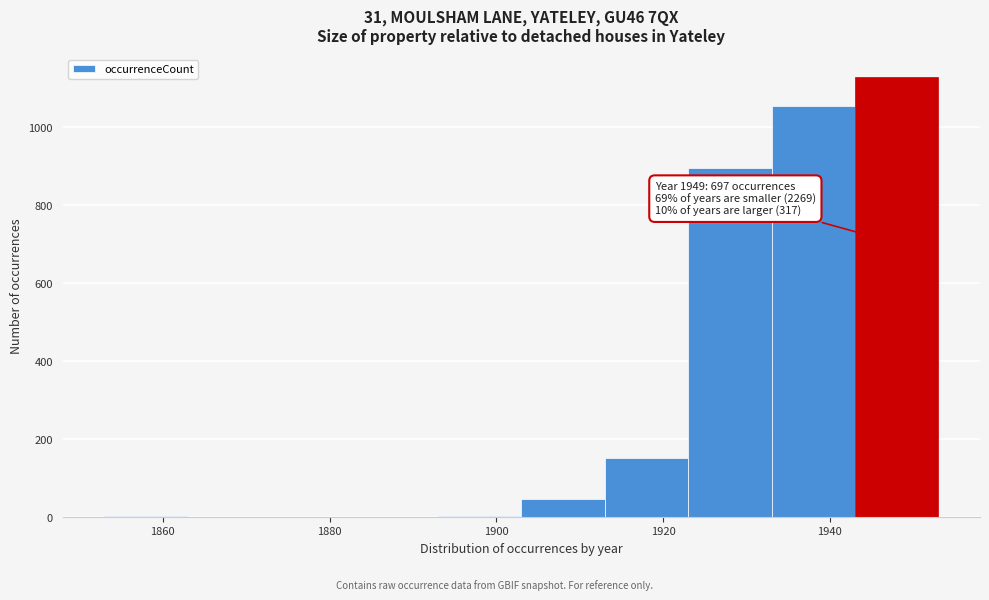

Over which range of the x-axis is the bar tallest?

1943 to 1953